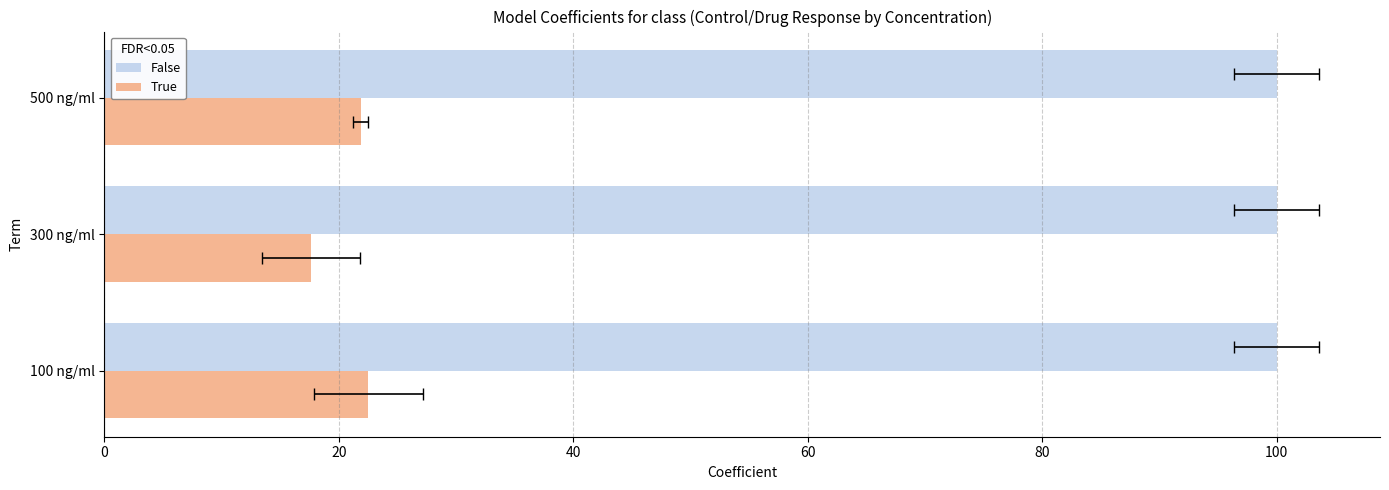

Reading right to left, list all the values displayed in this chart.

False: 0.3	0.3	0.3
True: 21.9	17.6	22.5